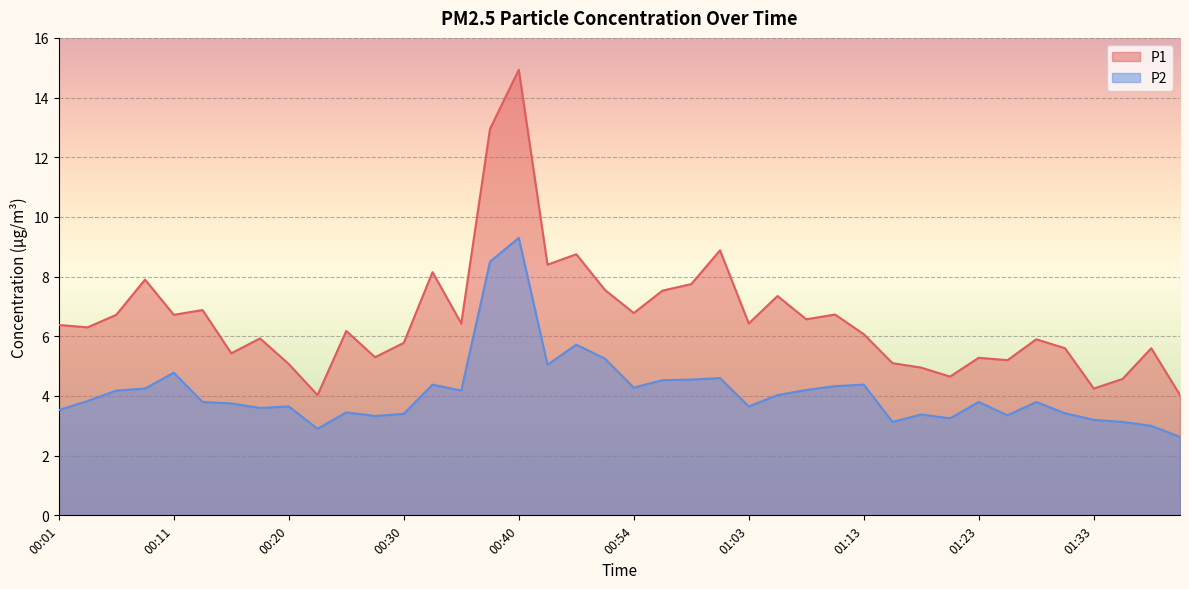

How many data points in P2 are above 3?

37